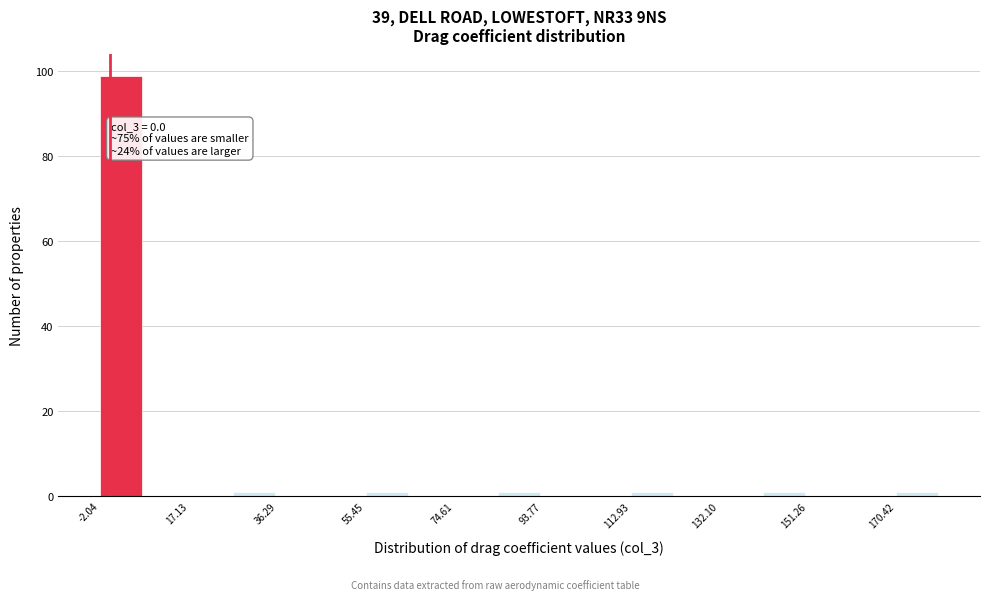

Over which range of the x-axis is the bar tallest?

-2 to 8